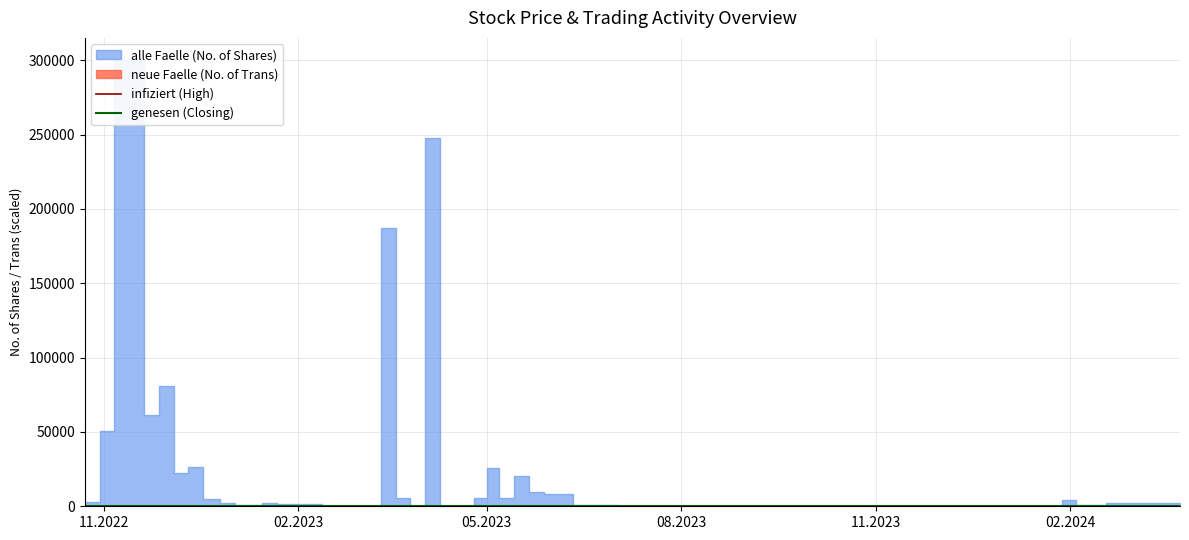

In infiziert (High), how many points are lower than both neighbors (excluding endpoints)?

6